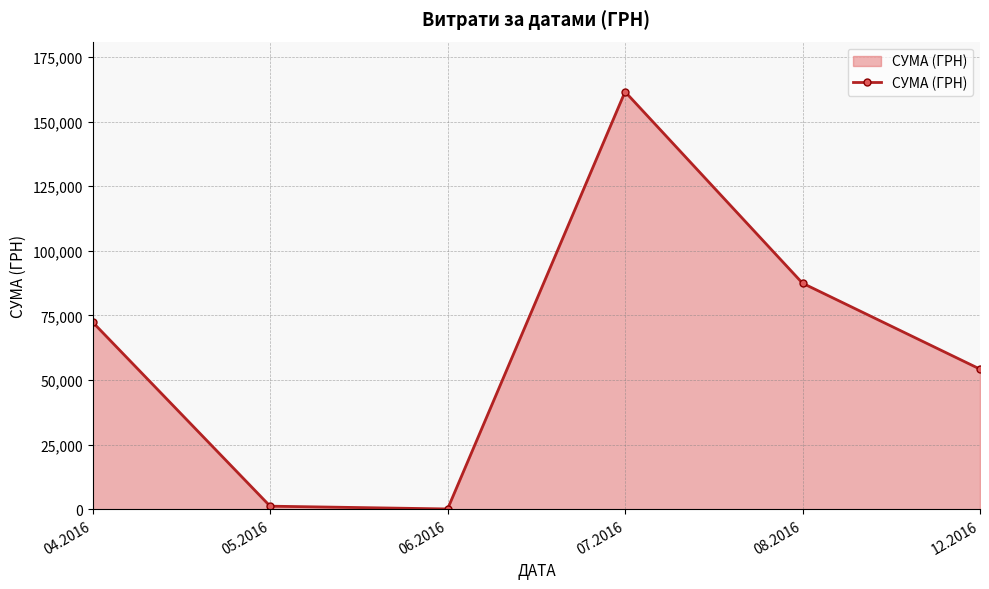

Is it true that the value at 07.2016 is 83992.9?

False